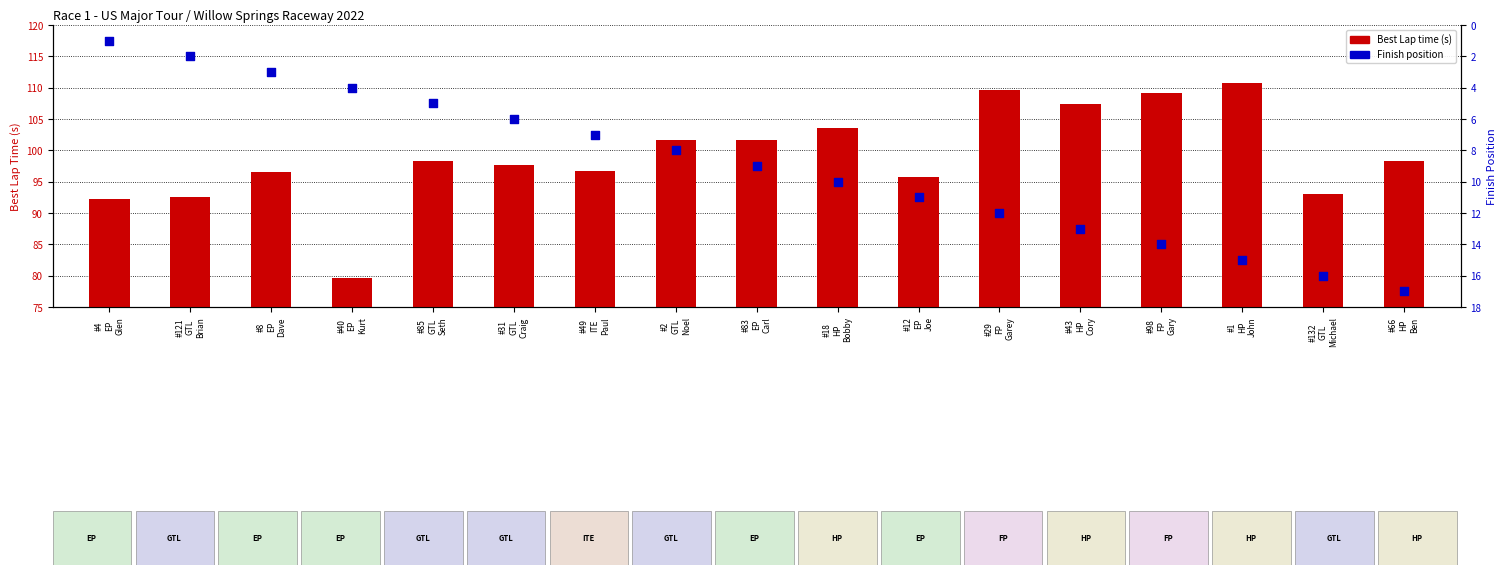

Which series contains the highest Y value?

Best Lap time (s)